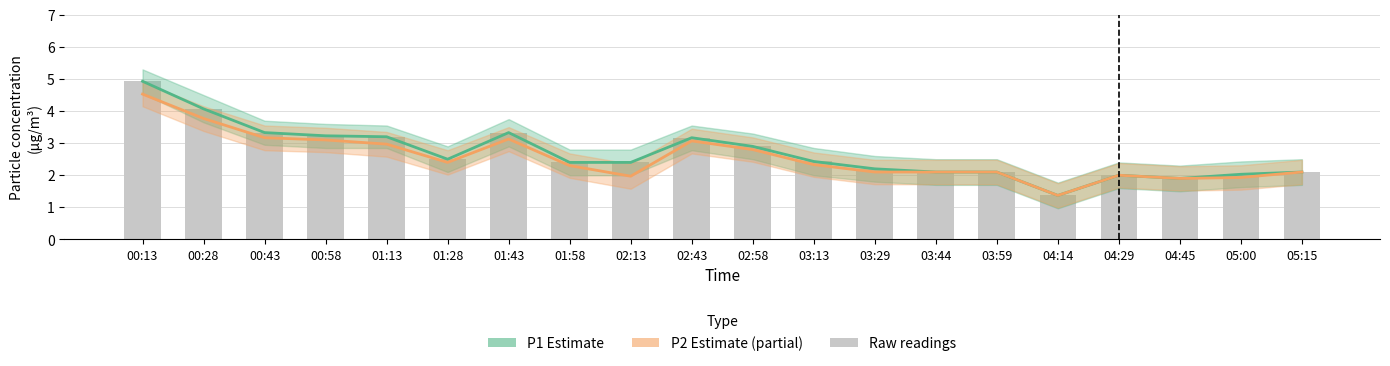

What is the sum of the P2 Estimate (partial) values at 05:00 and 00:58?

5.0